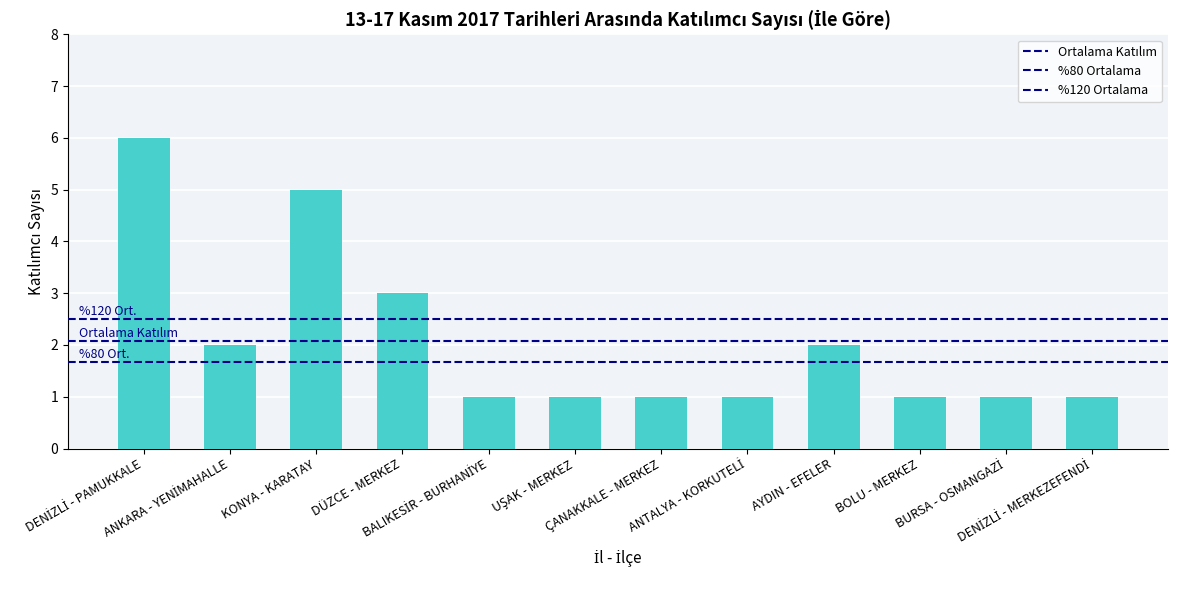

How many bars are there in total?

12